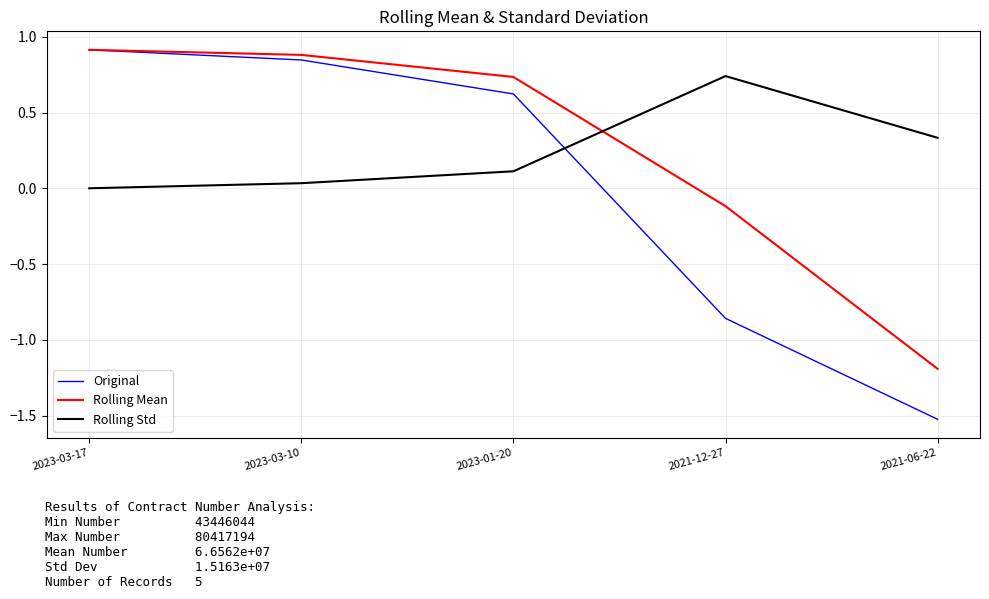

How many values in Original are below zero?

2